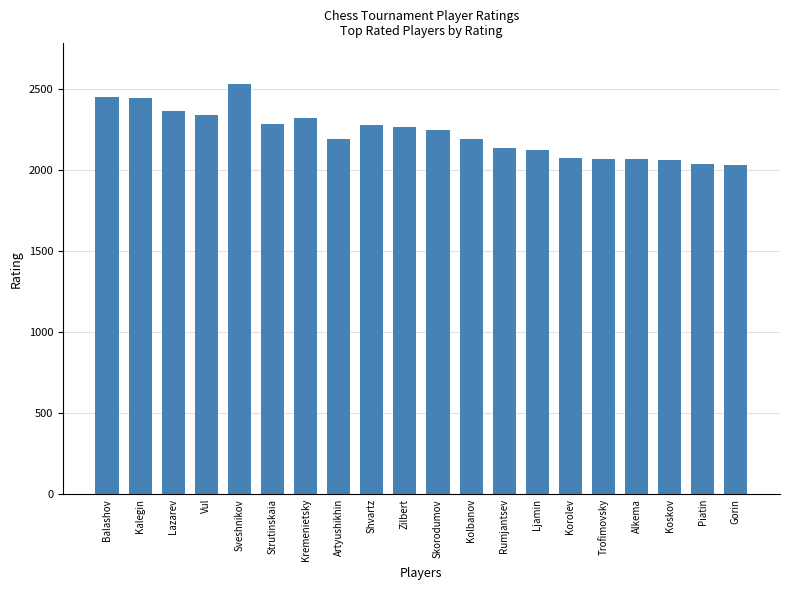

What is the smallest value displayed?

2028